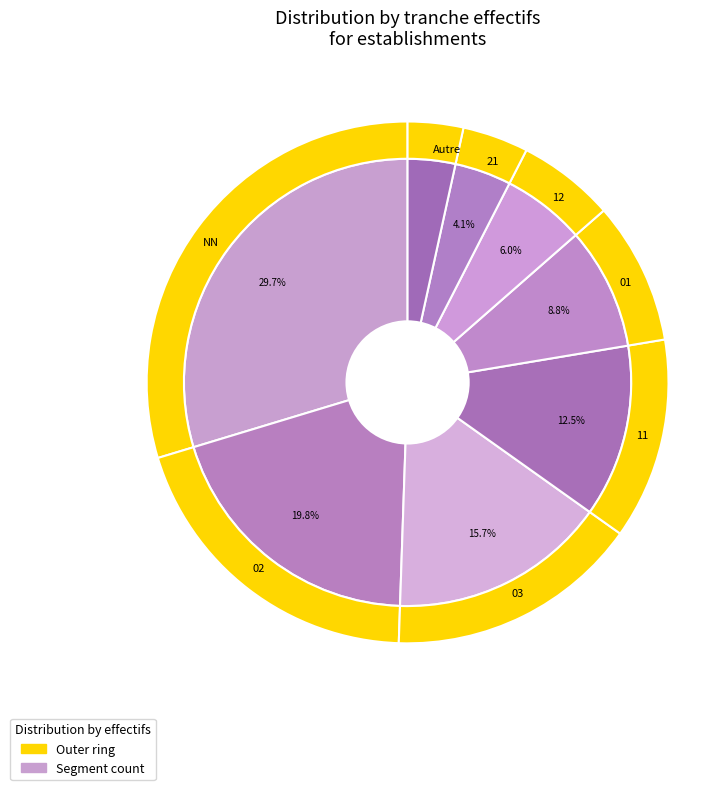

What percentage is the 03 slice, to the nearest percent?

16%